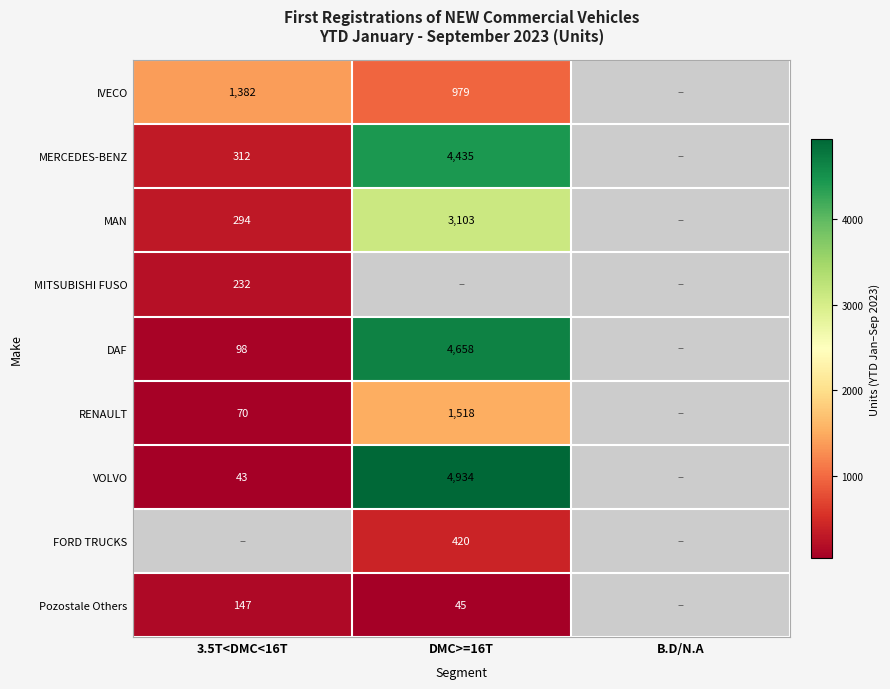

The RENAULT series shows 946 at DMC>=16T. True or false?

False